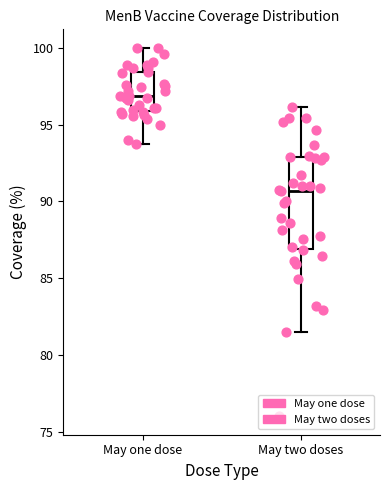

Which box's median line is the lowest?

May two doses